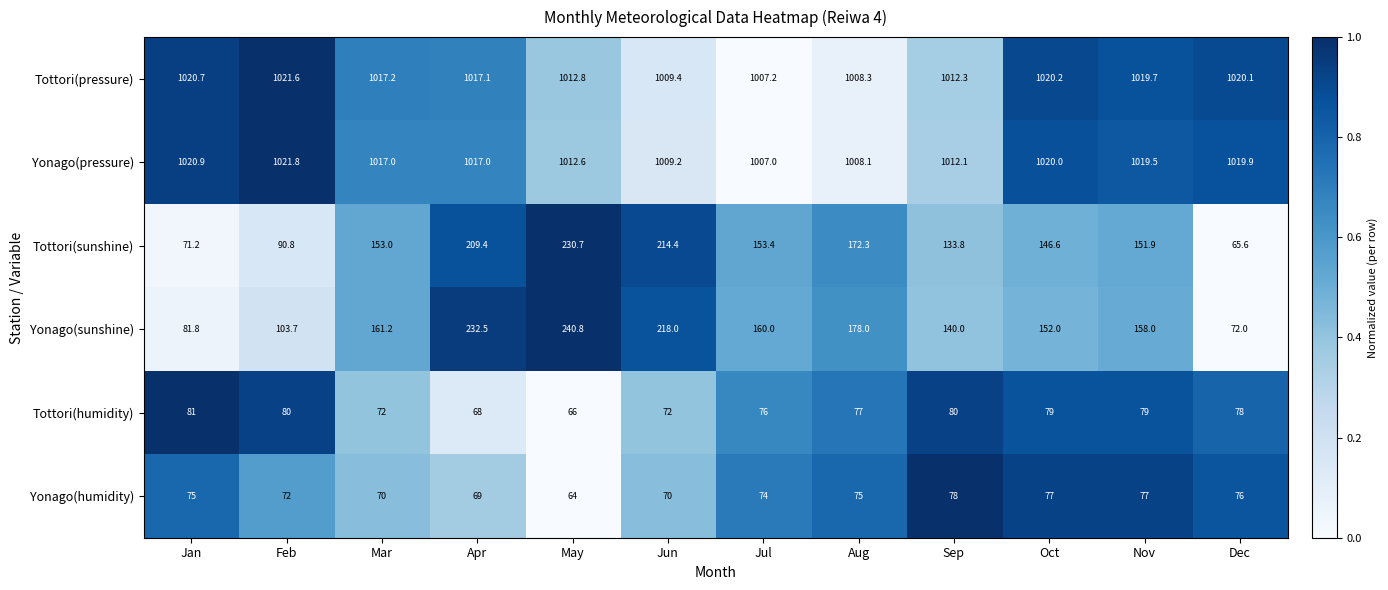

Which series has the largest total across all categories?

Tottori(pressure)